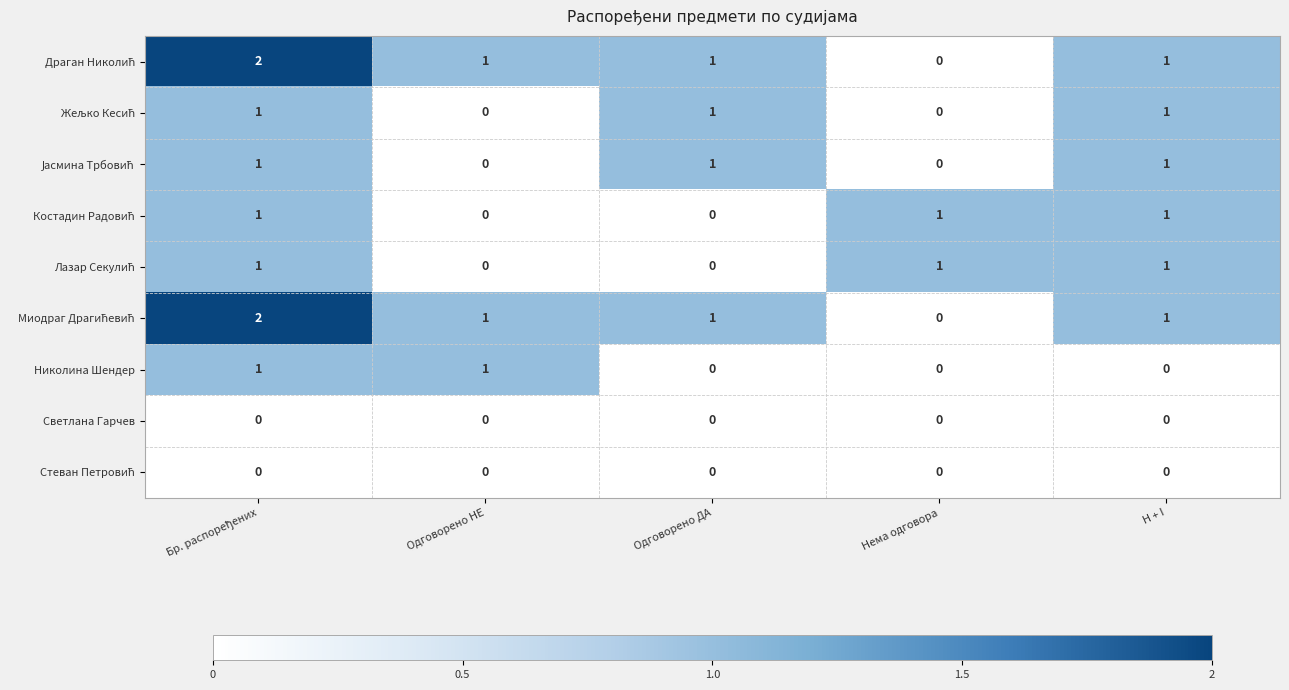

Count the number of data series in this chart.

9